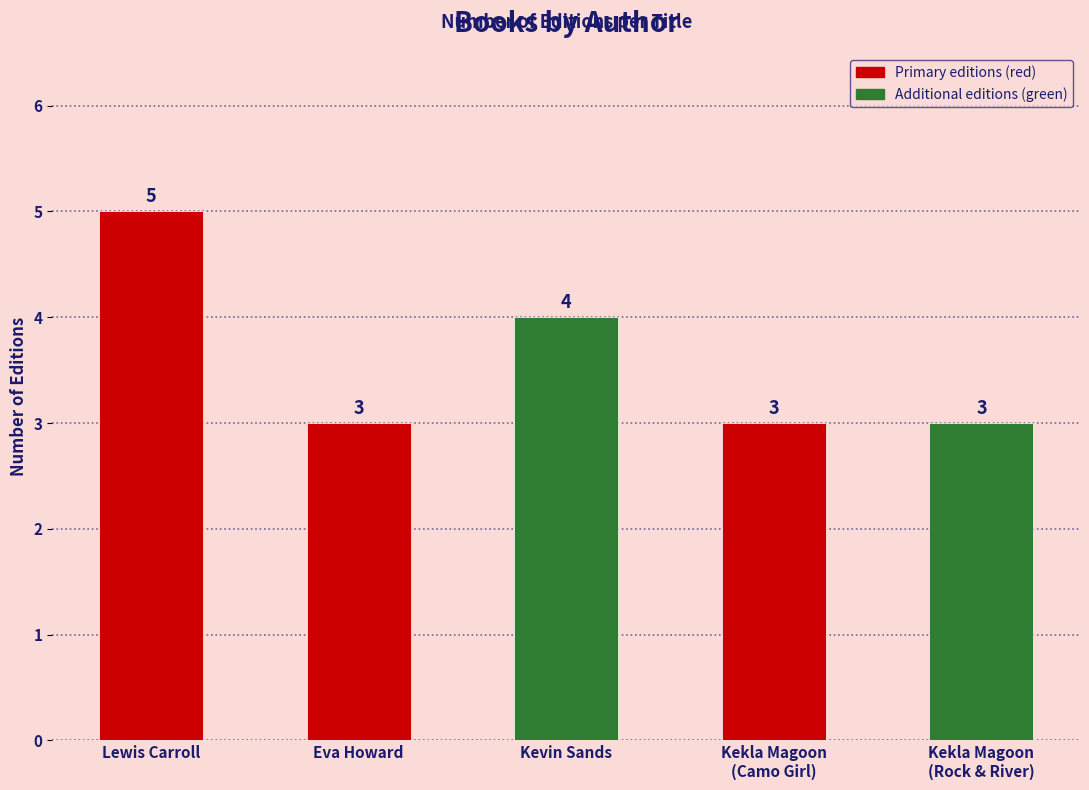

Read the value at Lewis Carroll.

5